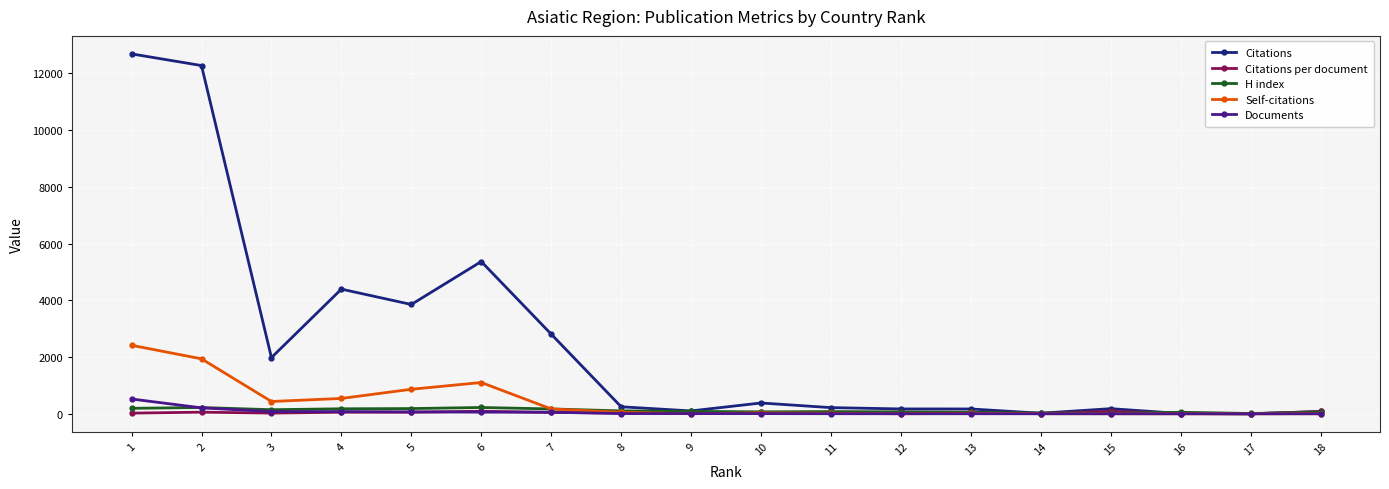

What is the maximum value for Citations?

12680.0